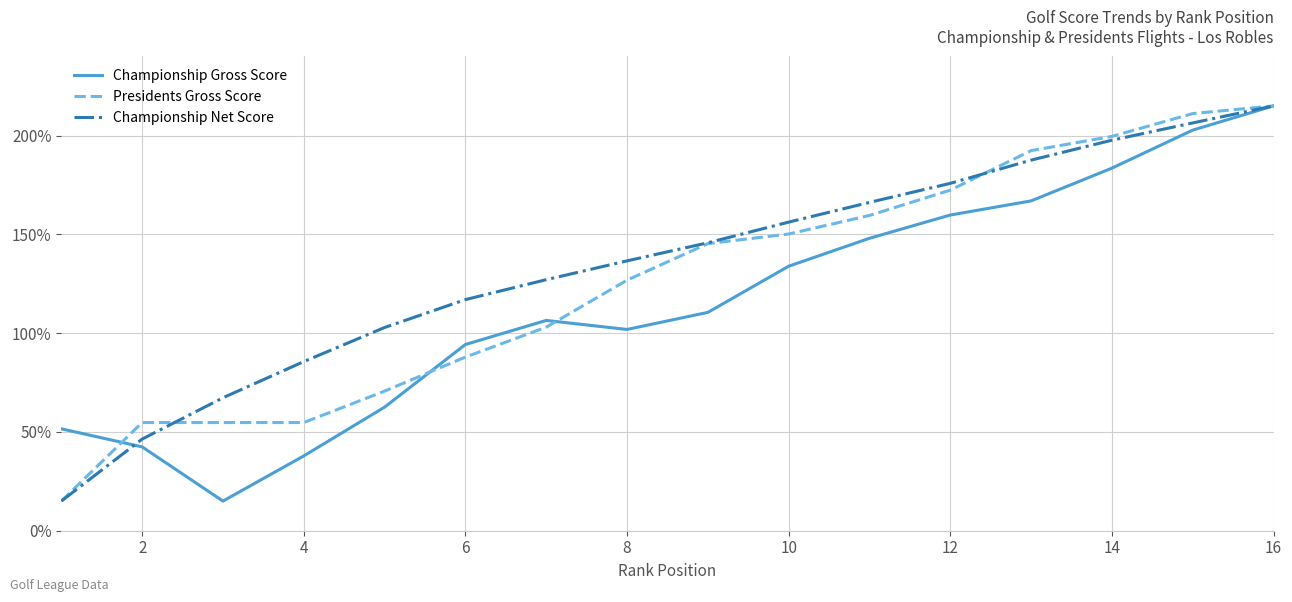

What is the highest value of the Presidents Gross Score series?

215.0